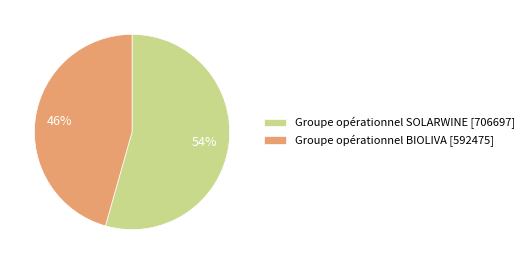

Is the sum of Groupe opérationnel SOLARWINE [706697] and Groupe opérationnel BIOLIVA [592475] greater than half?

Yes